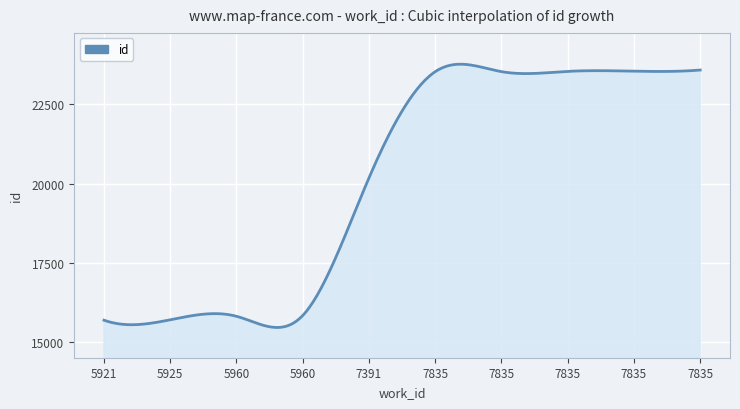

What is the greatest value displayed?

23767.9